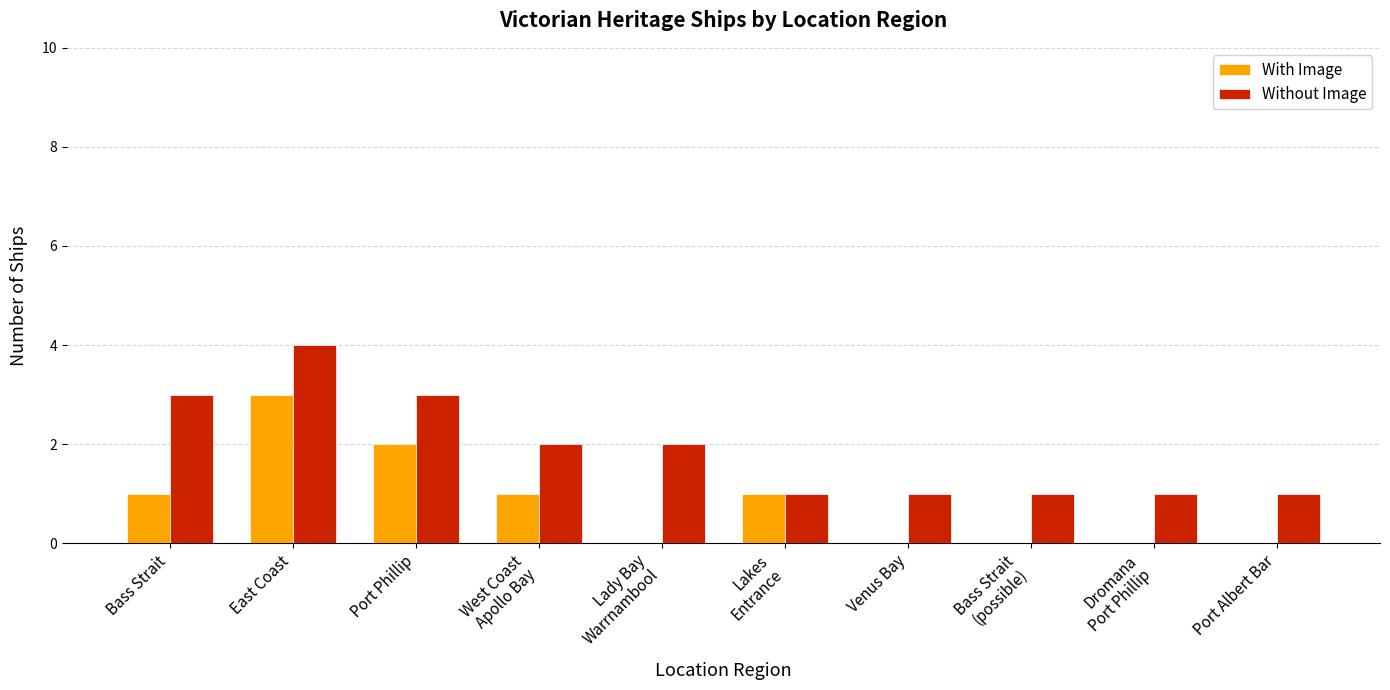

What is the sum of all Without Image values?

19